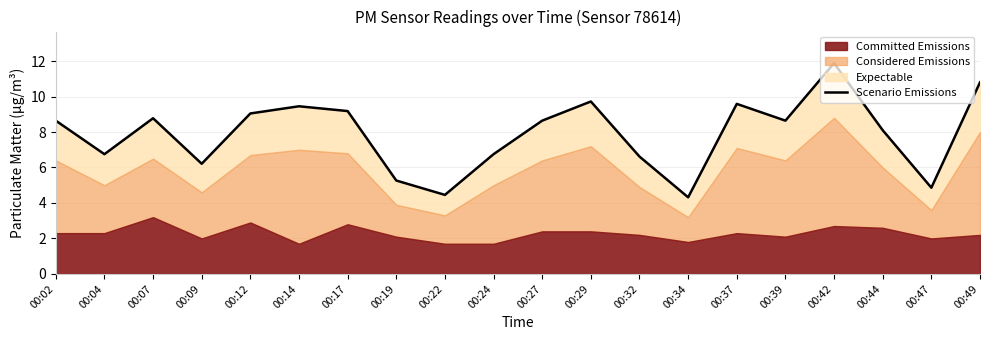

Count the number of categories in the chart.

20